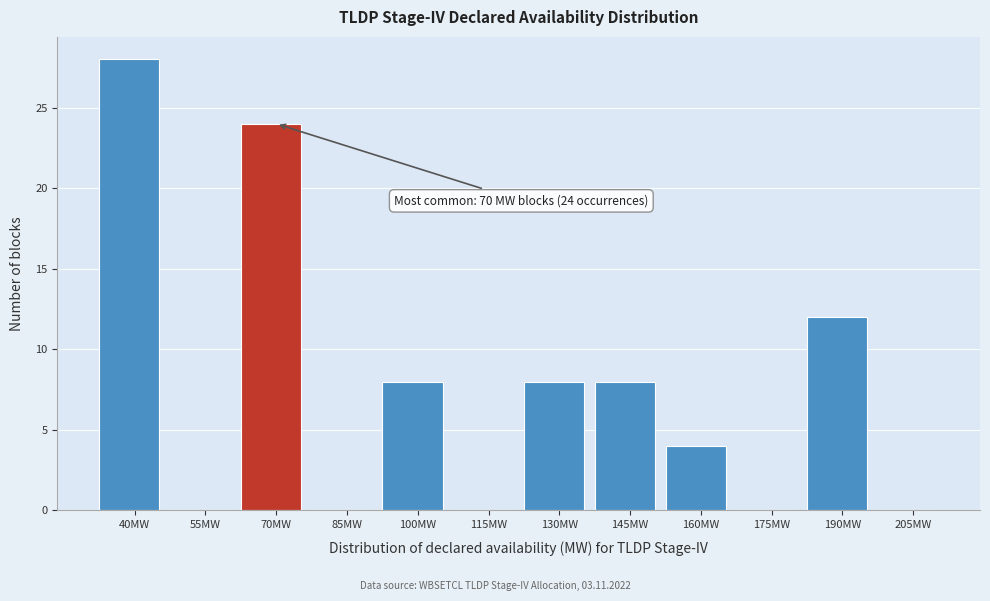

Reading right to left, what are all the values shown in this chart?

205MW=0	190MW=12	175MW=0	160MW=4	145MW=8	130MW=8	115MW=0	100MW=8	85MW=0	70MW=24	55MW=0	40MW=28